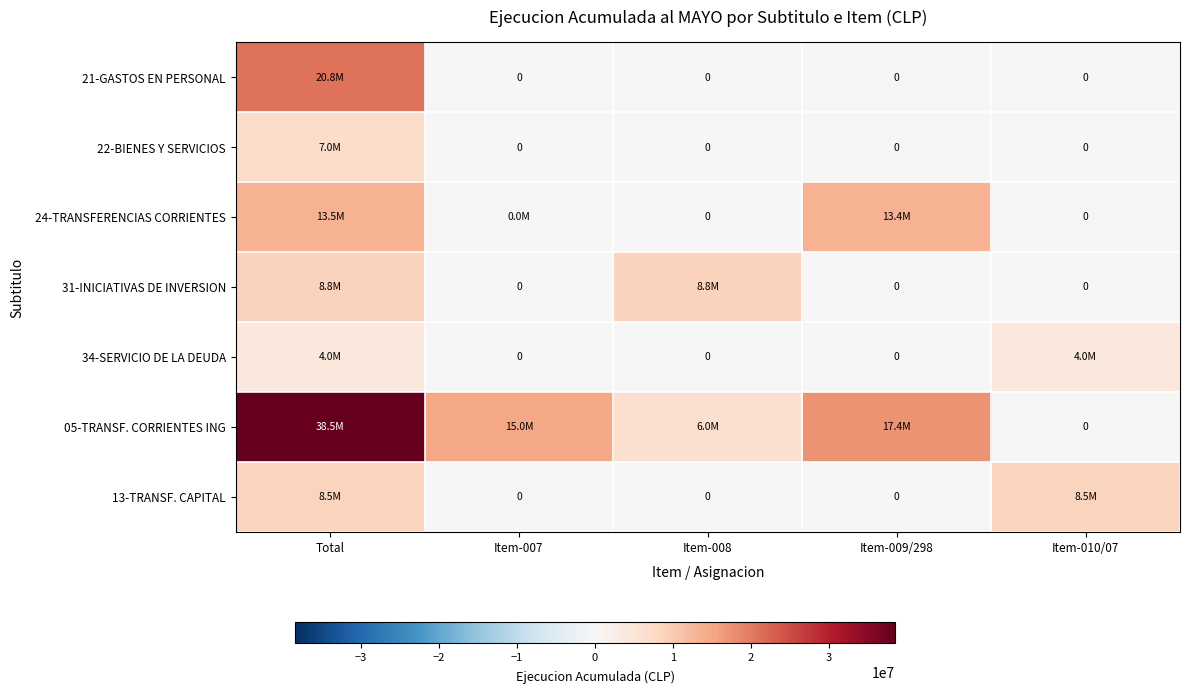

List the series in order of their peak value, highest first.

05-TRANSF. CORRIENTES ING, 21-GASTOS EN PERSONAL, 24-TRANSFERENCIAS CORRIENTES, 31-INICIATIVAS DE INVERSION, 13-TRANSF. CAPITAL, 22-BIENES Y SERVICIOS, 34-SERVICIO DE LA DEUDA